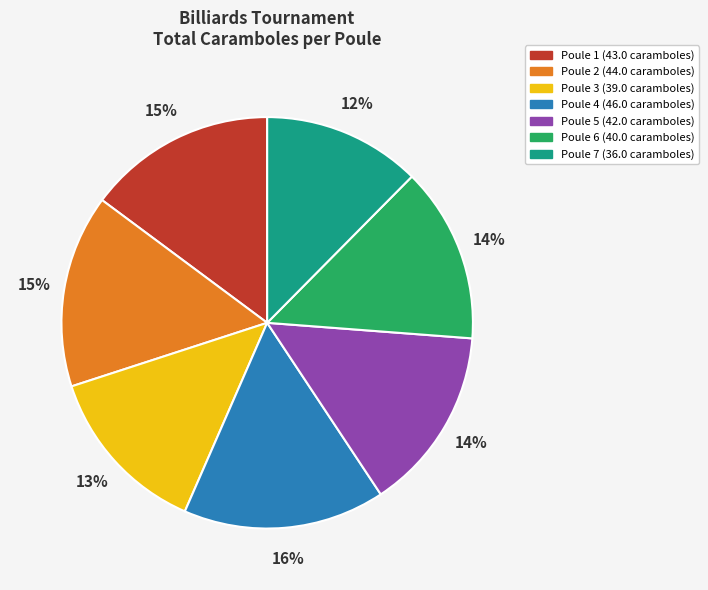

Which category has the smallest portion of the pie?

Poule 7